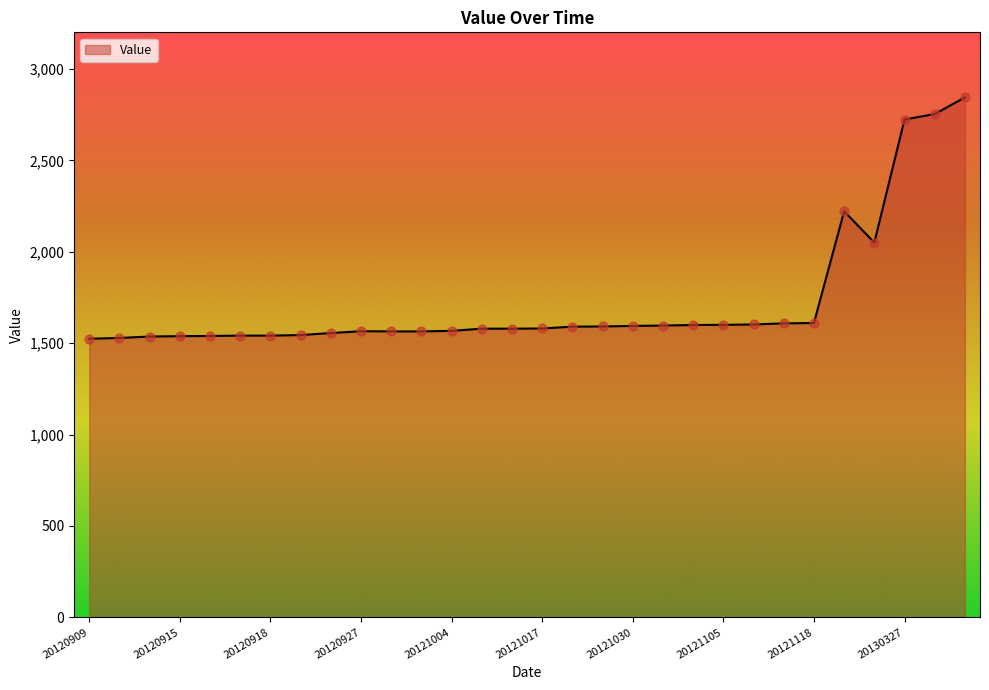

What is the minimum value shown in the chart?

1524